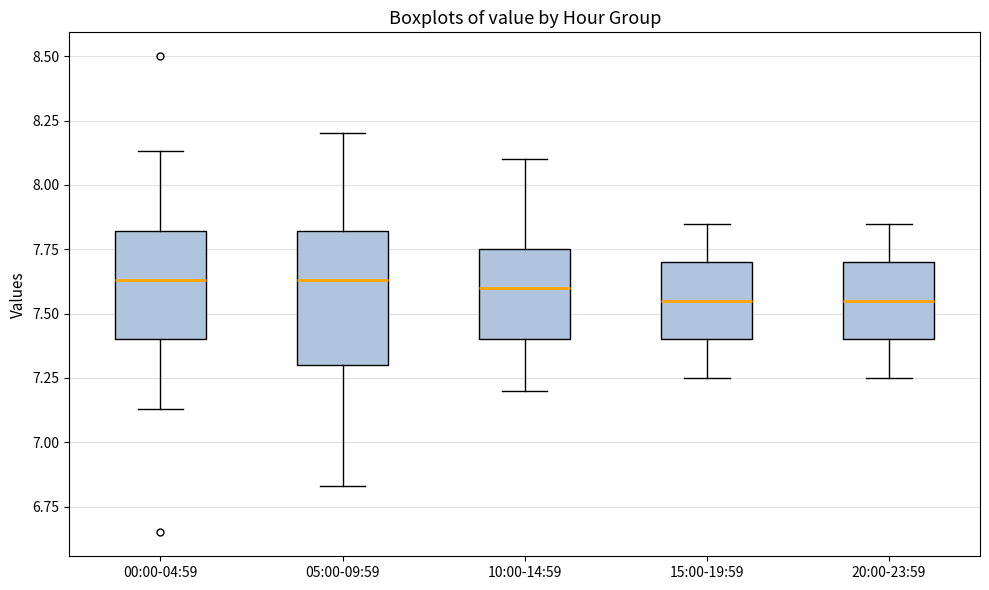

Where is the lower edge of the box for 15:00-19:59 on the y-axis? The values are not printed on the chart, so give them approximately, as read against the axis.

7.40